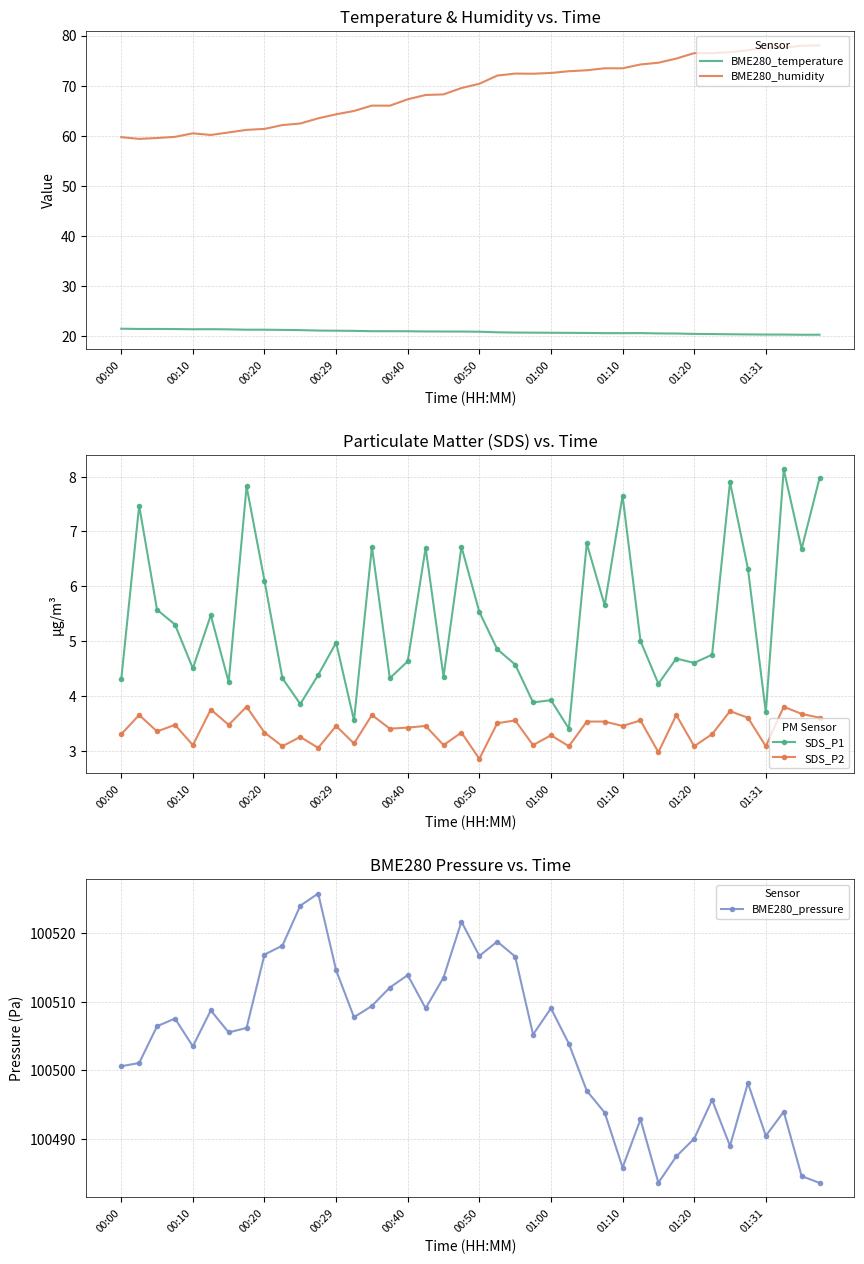

True or false: BME280_temperature and BME280_humidity cross at least once.

False